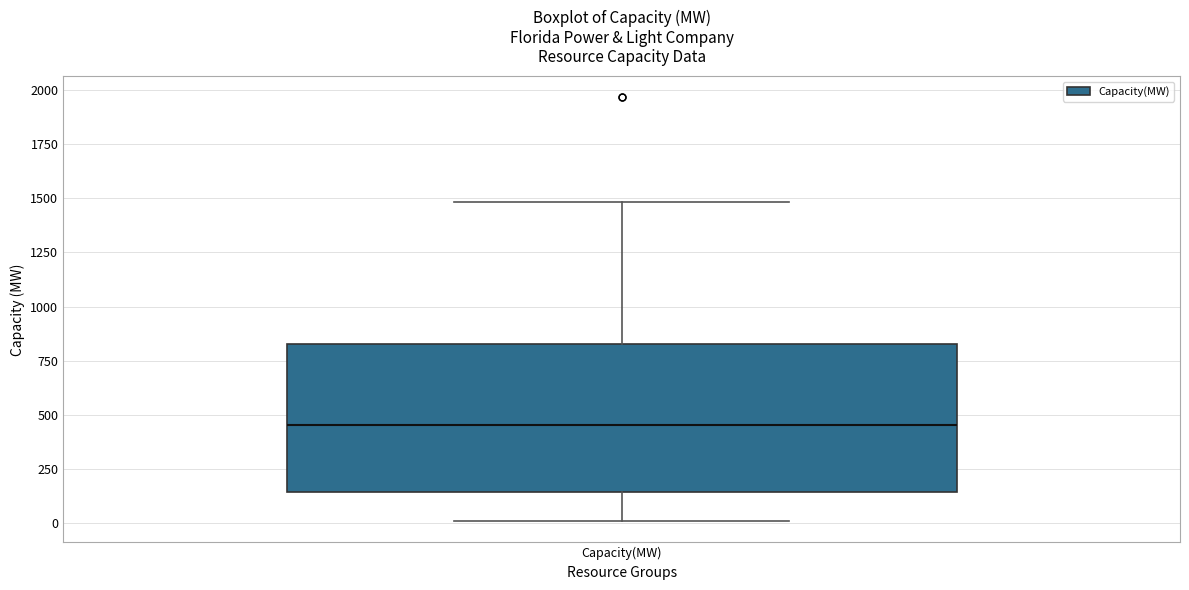

Where does the median line of the box for Capacity(MW) sit on the y-axis? The values are not printed on the chart, so give them approximately, as read against the axis.

450